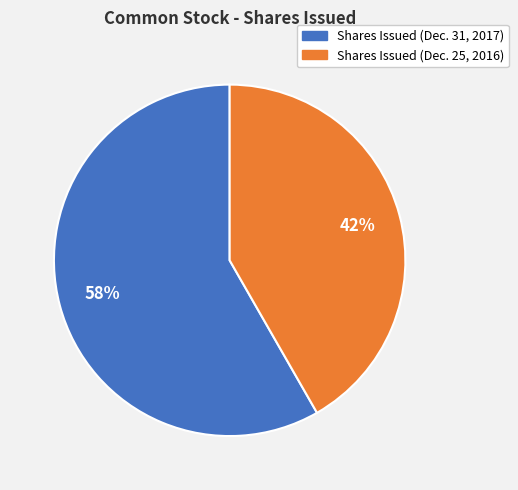

What is the ratio of the value at Shares Issued (Dec. 25, 2016) to the value at Shares Issued (Dec. 31, 2017)?

0.7